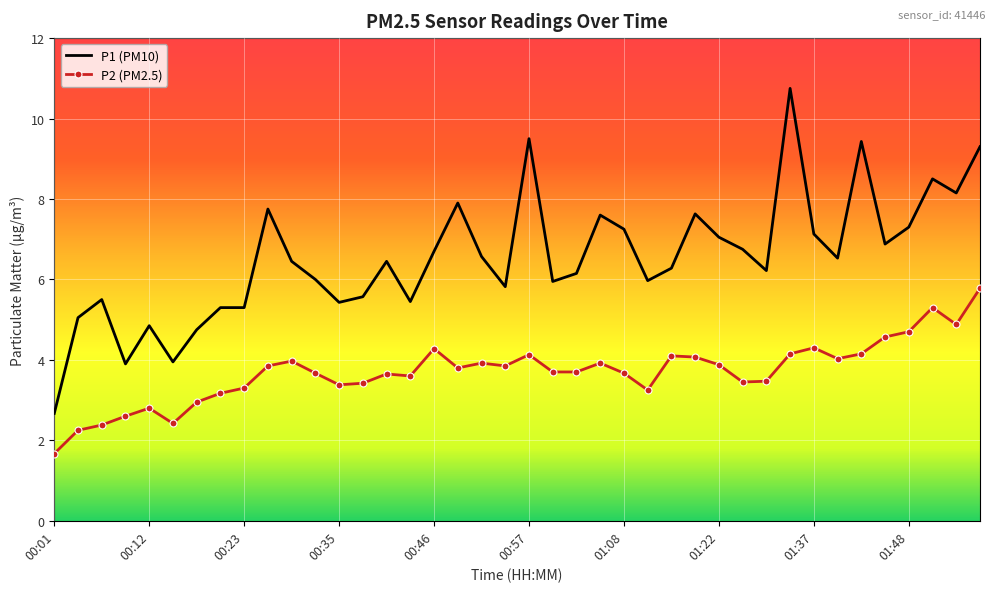

True or false: P2 (PM2.5) and P1 (PM10) cross at least once.

False